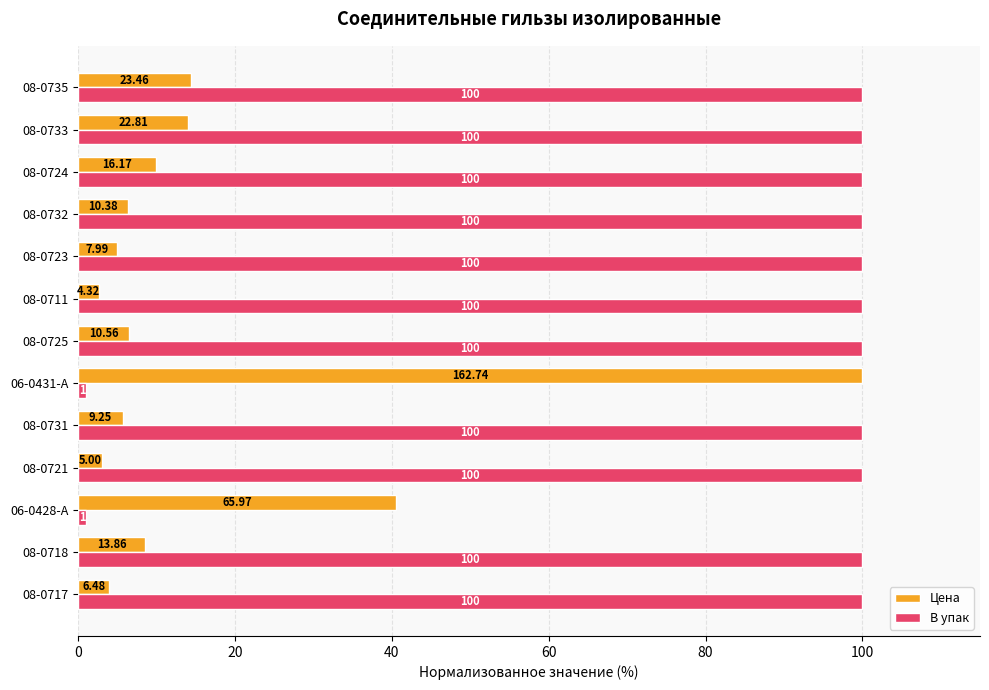

Rank the series by their average value, from lowest to highest.

Цена, В упак